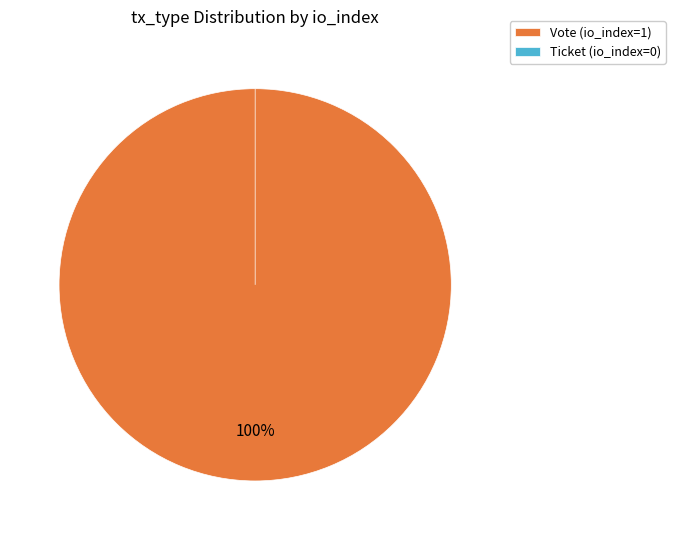

Combined, what portion of the pie is Ticket and Vote?

100.0%